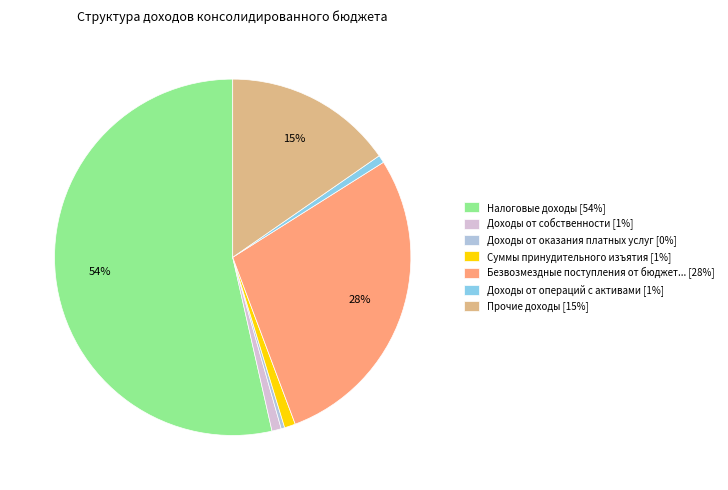

Is it true that Безвозмездные поступления от бюджет... [28%] is 28% of the pie?

True